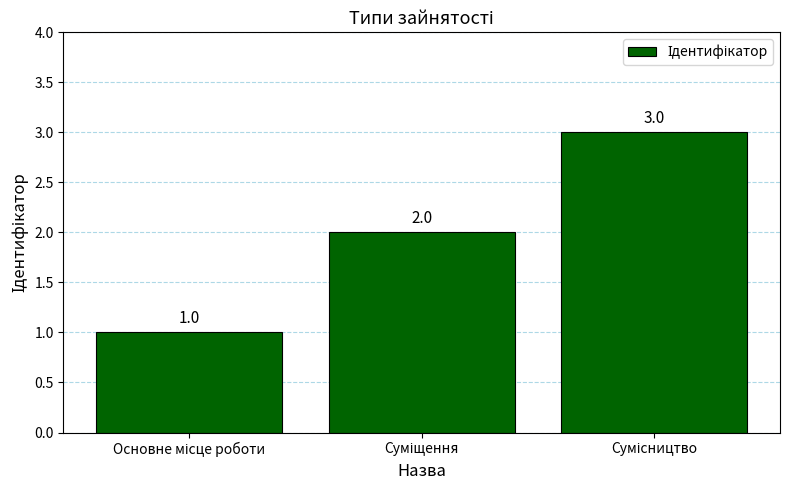

What is the sum of all values?

6